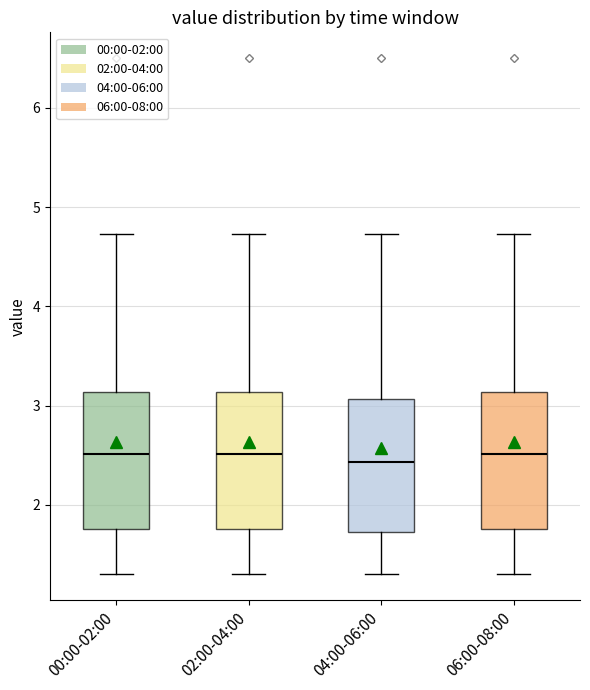

Reading left to right, transcribe this box plot: for each box, give where its median line is, the range the box spans, and where its two whiskers end, as read against the y-axis. The values are not printed on the chart, so give them approximately, as read against the axis.

00:00-02:00: median 2.5, box 1.8 to 3.1, whiskers 1.3 to 4.7
02:00-04:00: median 2.5, box 1.8 to 3.1, whiskers 1.3 to 4.7
04:00-06:00: median 2.4, box 1.7 to 3.1, whiskers 1.3 to 4.7
06:00-08:00: median 2.5, box 1.8 to 3.1, whiskers 1.3 to 4.7